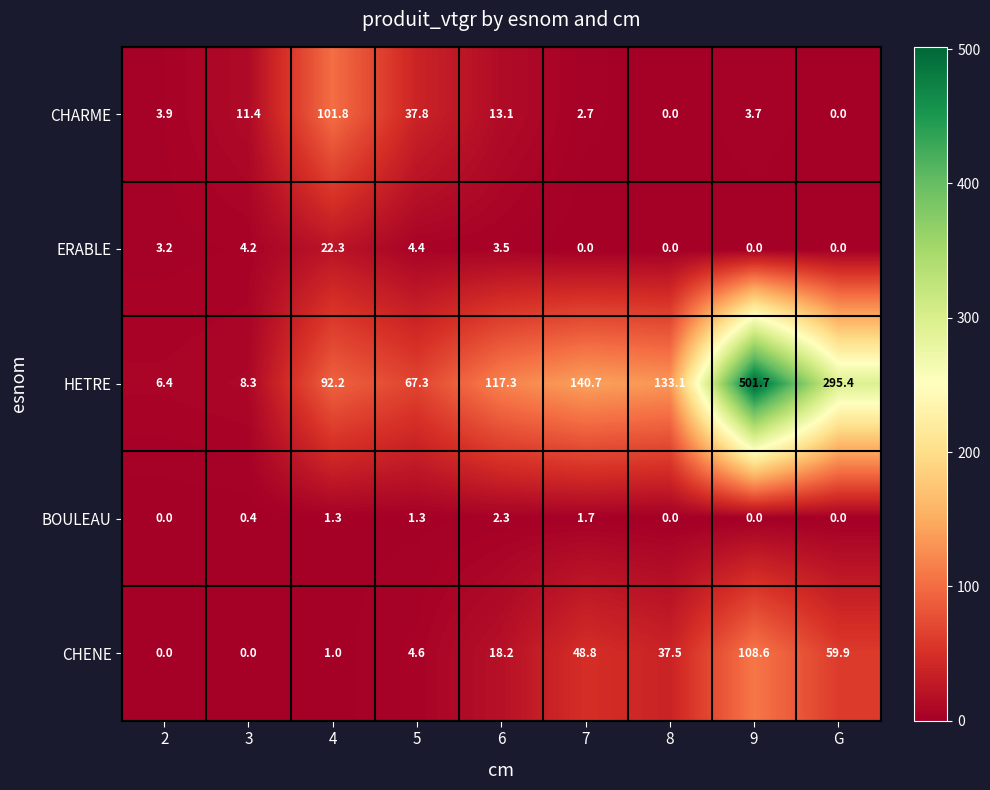

Which series has the largest range (max minus min)?

HETRE